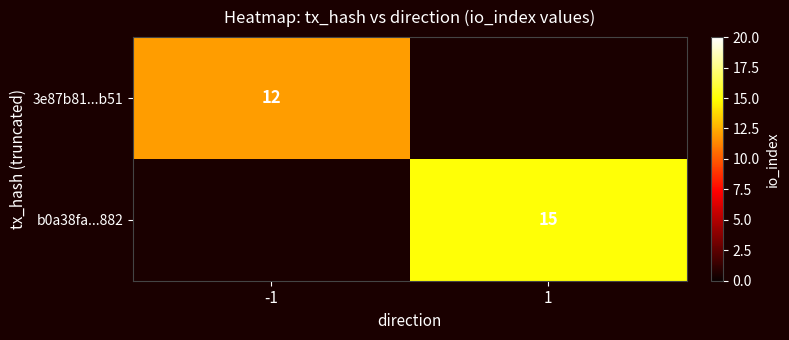

The value of 3e87b81...b51 at -1 is 3. True or false?

False